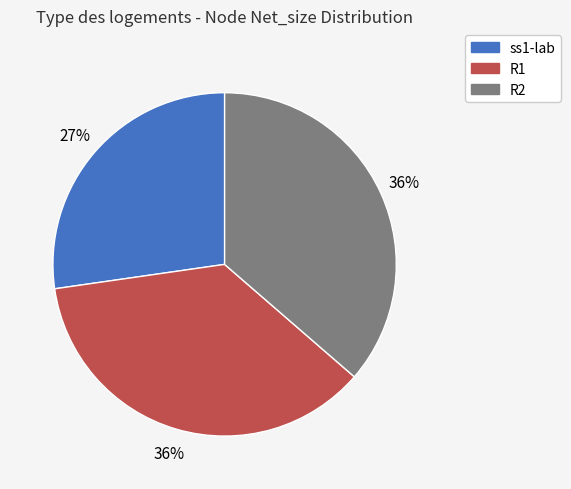

Do R2 and ss1-lab together represent more than half of the pie?

Yes